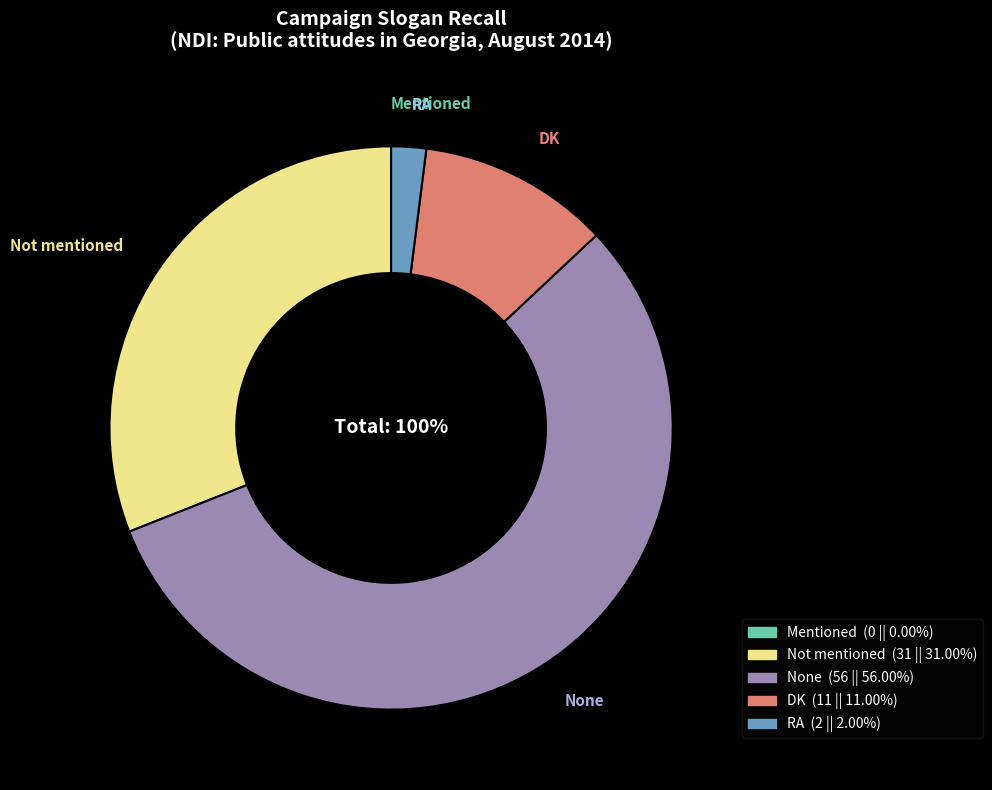

Rank the categories by value from lowest to highest.

Mentioned, RA, DK, Not mentioned, None